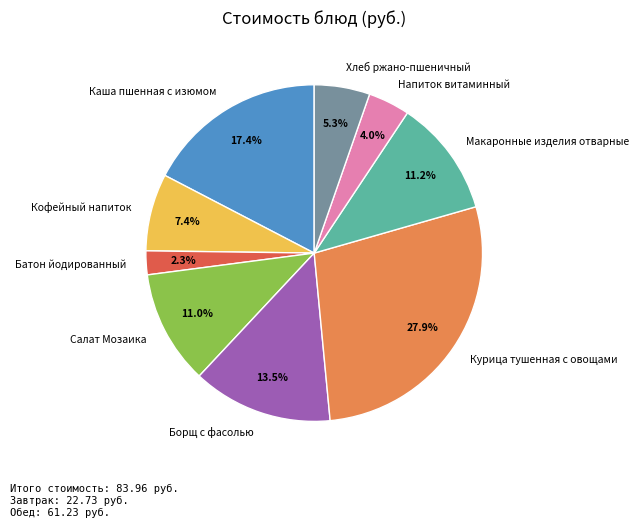

Is there a majority slice in this chart?

No